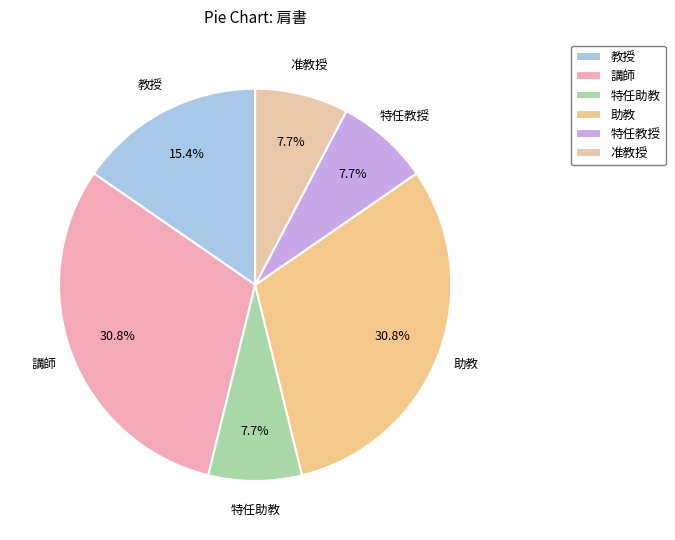

To the nearest percent, what is the difference between the 教授 and 特任教授 slice percentages?

8%